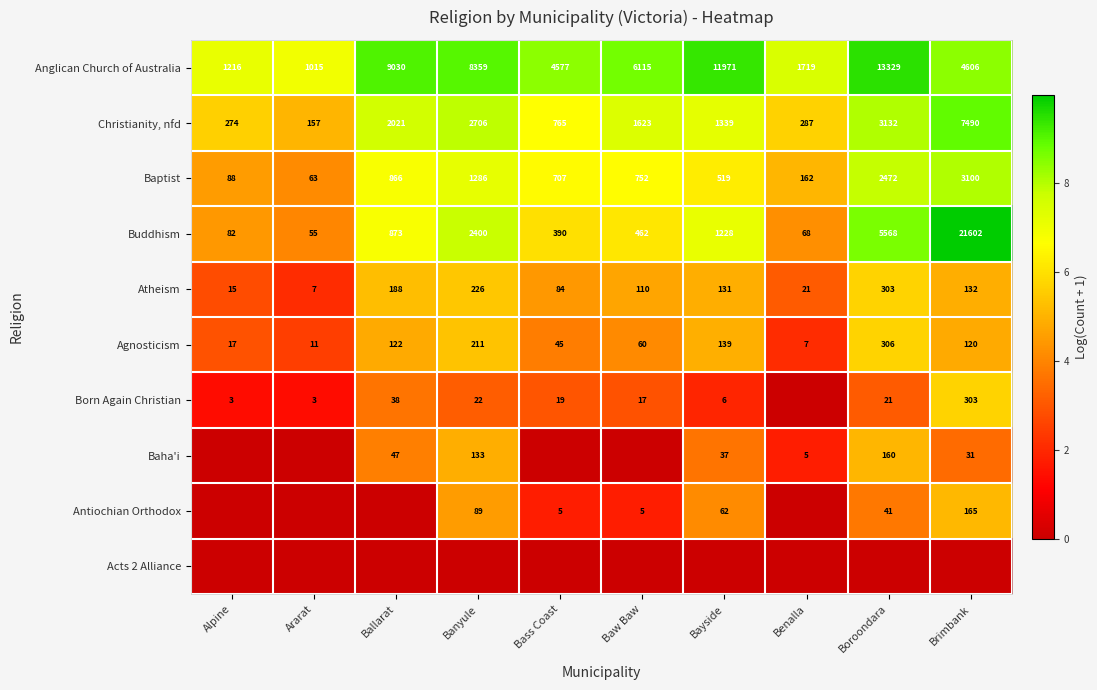

What is the difference between the maximum and minimum values in the Christianity, nfd series?

7333